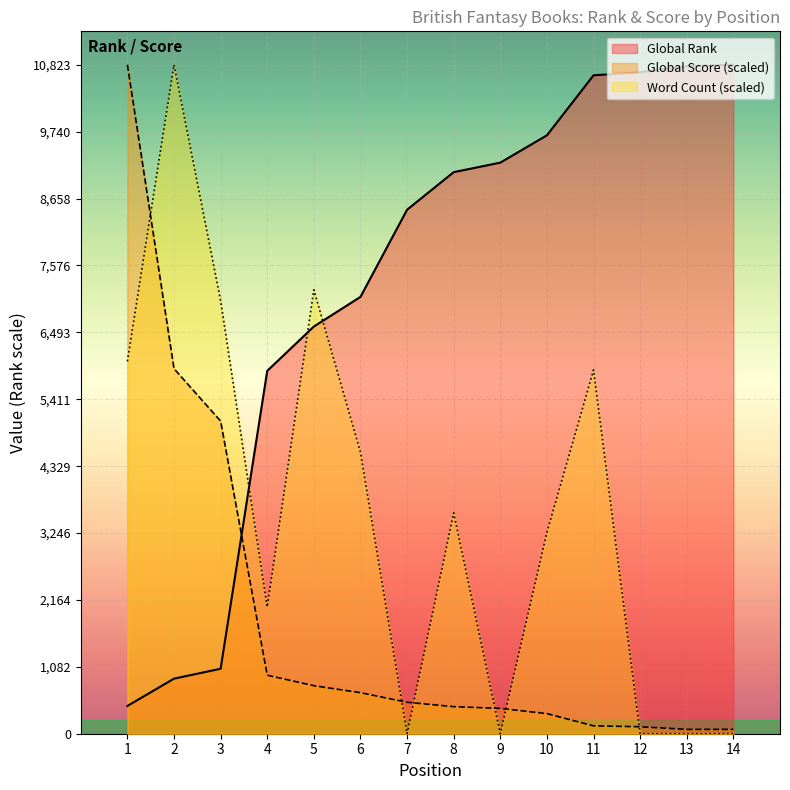

What value does the Word Count series have at 1?

6025.8